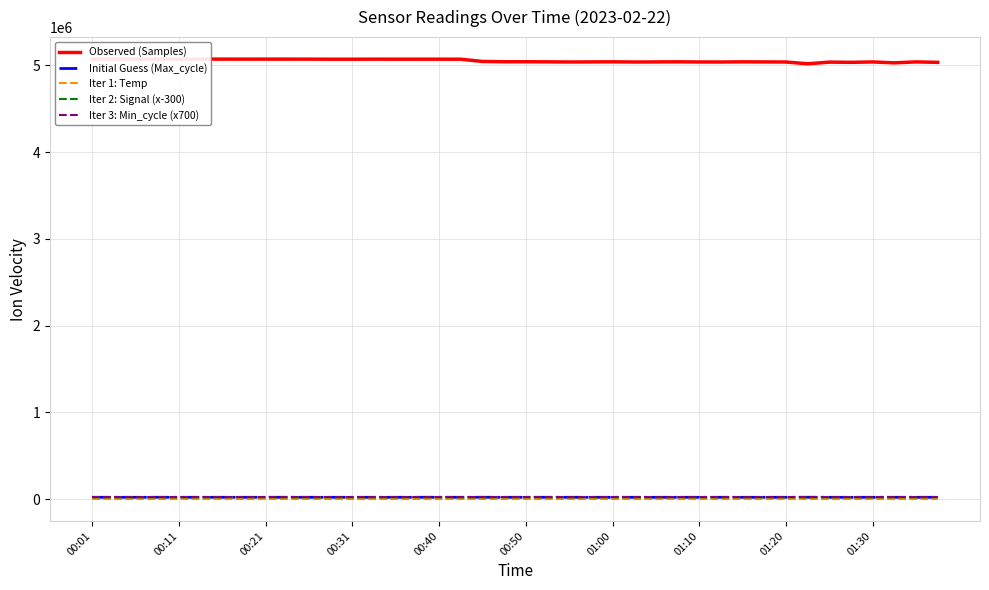

Does the chart have visible grid lines?

Yes